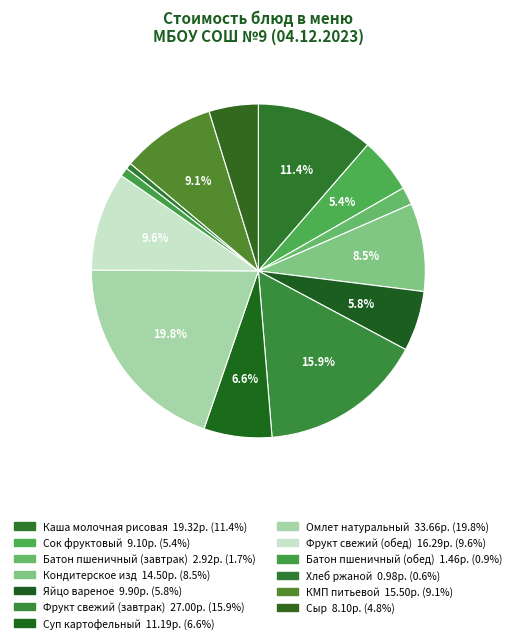

Do Батон пшеничный (завтрак) and Каша молочная рисовая together represent more than half of the pie?

No